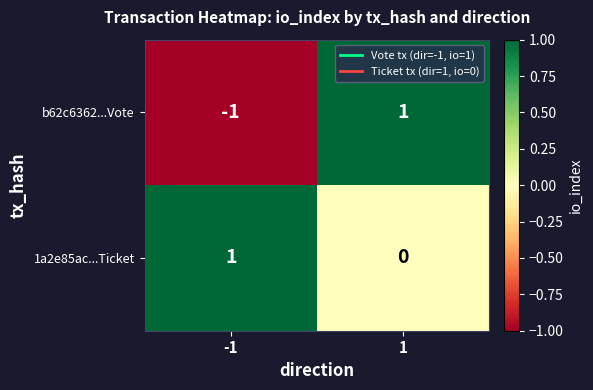

Which series has the largest range (max minus min)?

b62c6362...Vote